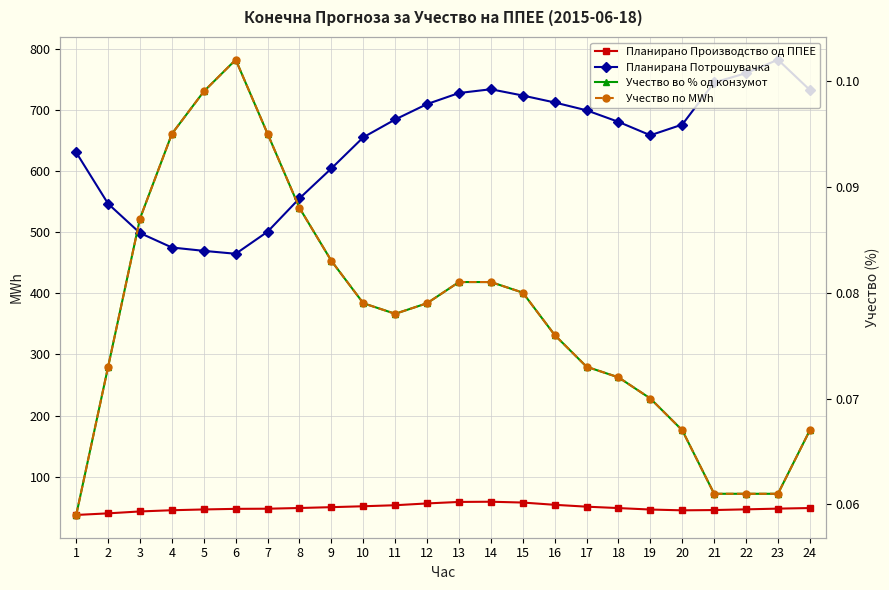

Which has a higher value, 2 or 15?

15